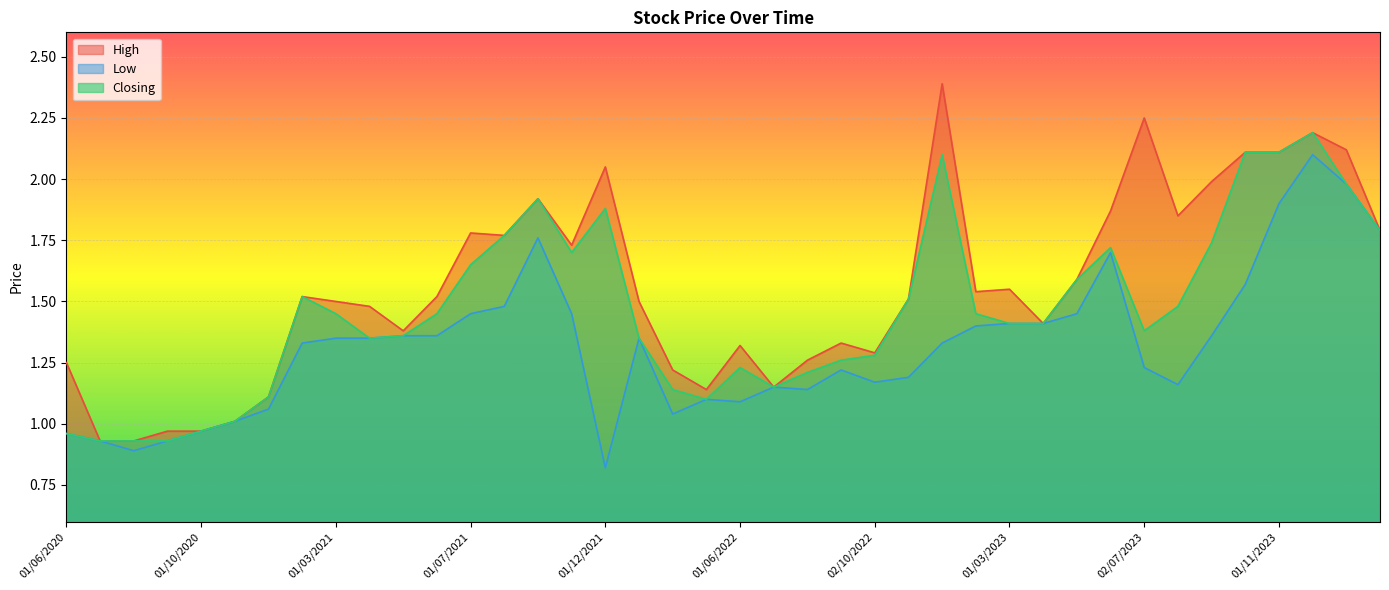

What is the total value across all series at 01/02/2022?

4.2